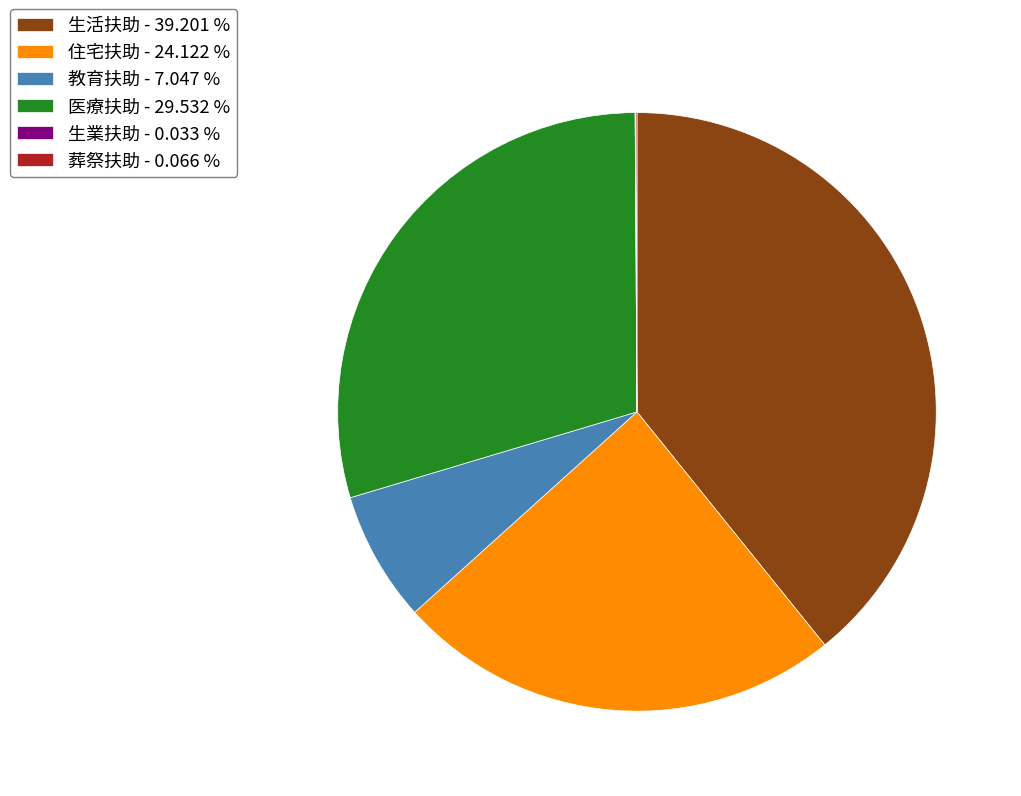

Is there a majority slice in this chart?

No